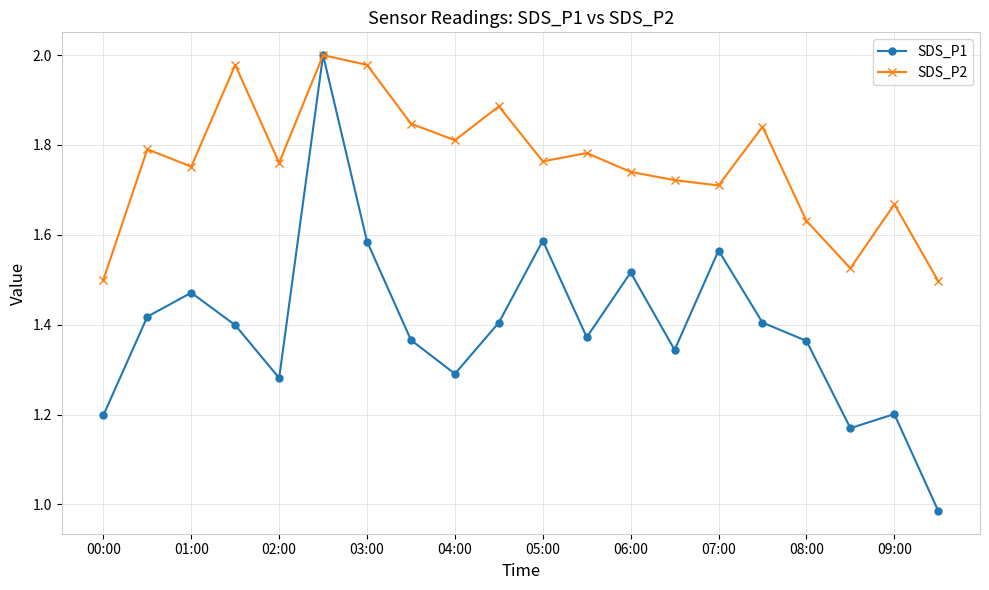

Which series has the widest spread of values?

SDS_P1